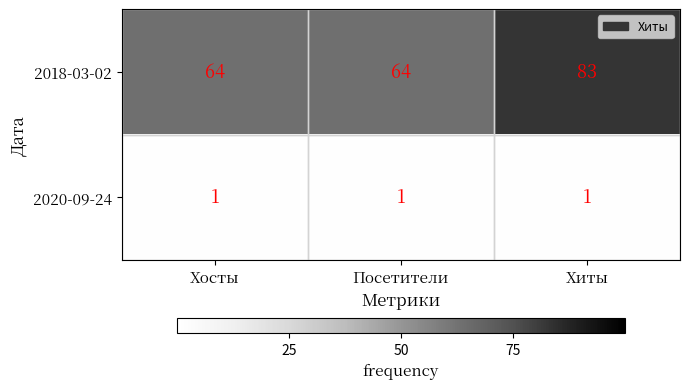

What is the total value across all series at Посетители?

65